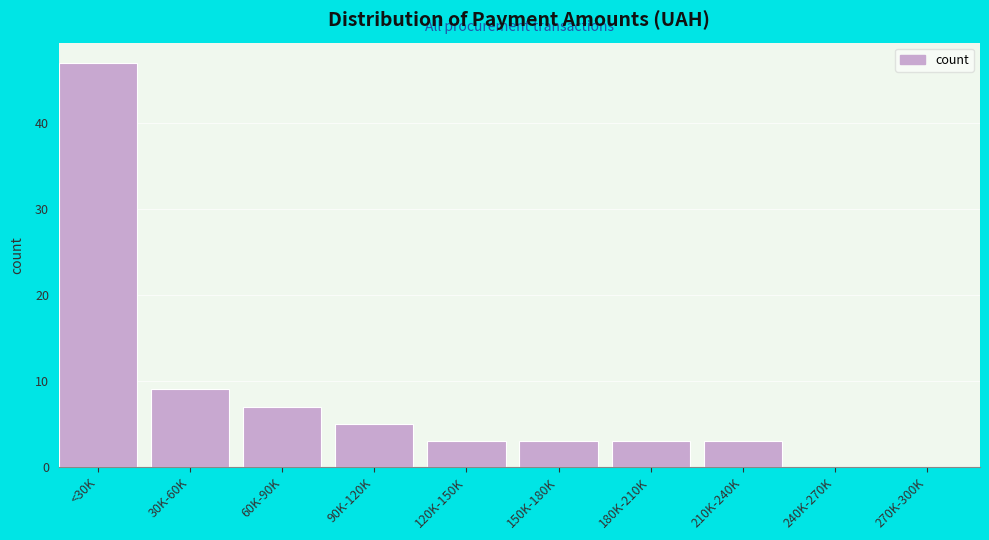

Reading left to right, transcribe all the data shown in this chart.

<30K=47	30K-60K=9	60K-90K=7	90K-120K=5	120K-150K=3	150K-180K=3	180K-210K=3	210K-240K=3	240K-270K=0	270K-300K=0